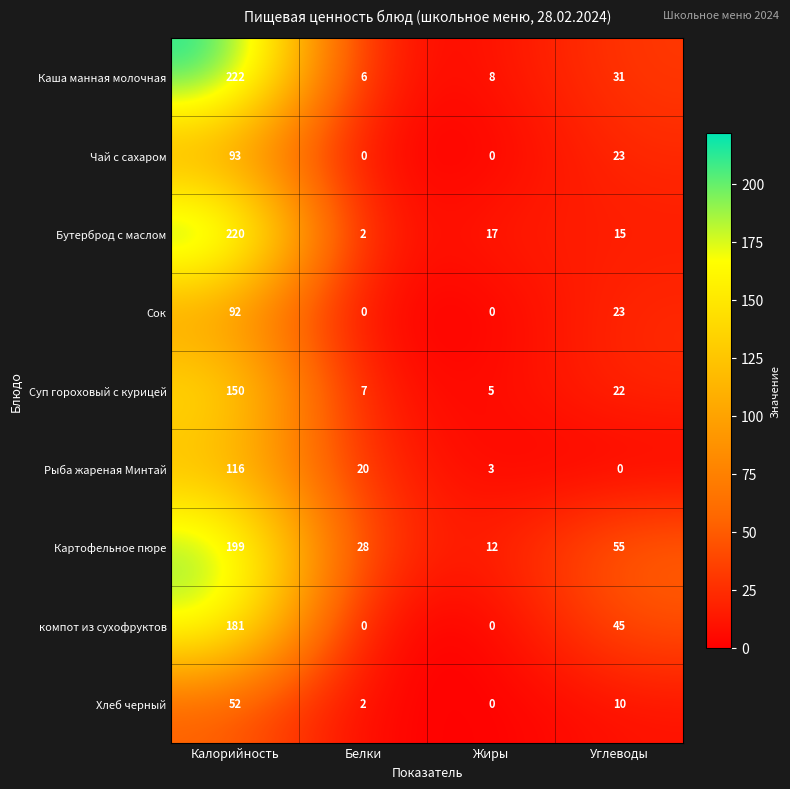

At which label is Суп гороховый с курицей closest to 77?

Углеводы